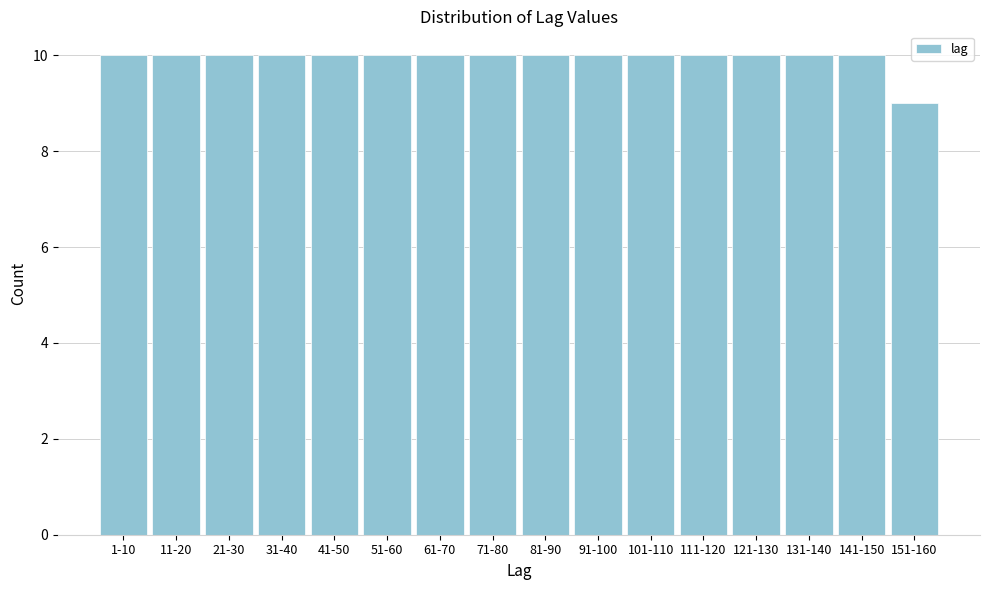

Reading right to left, list all the values displayed in this chart.

9	10	10	10	10	10	10	10	10	10	10	10	10	10	10	10